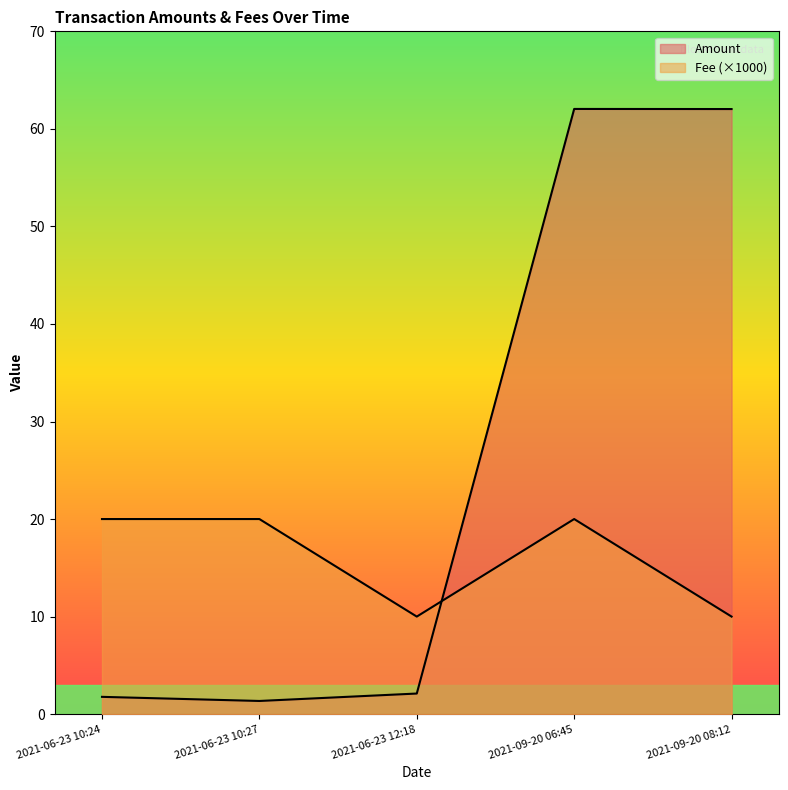

Does the chart have visible grid lines?

No